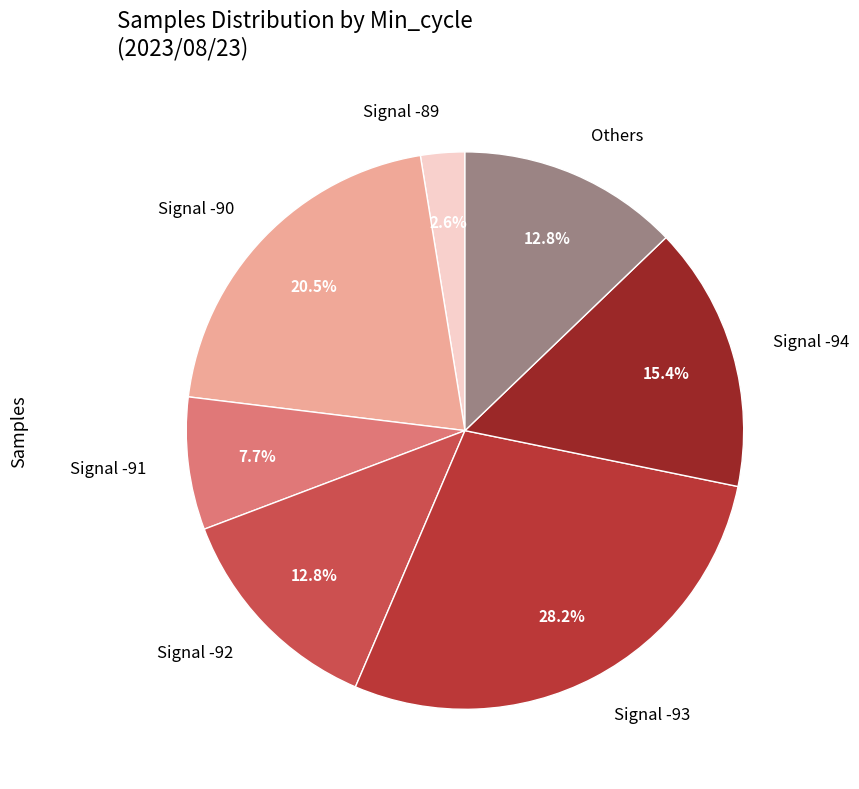

Is there any slice that represents more than half of the pie?

No